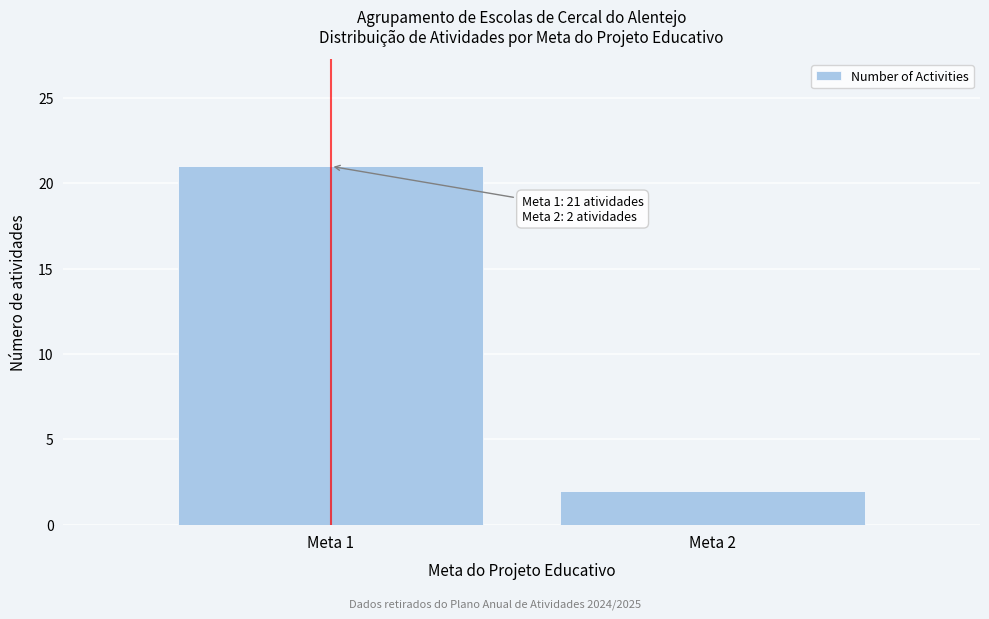

Reading left to right, list all the values displayed in this chart.

Meta 1=21	Meta 2=2